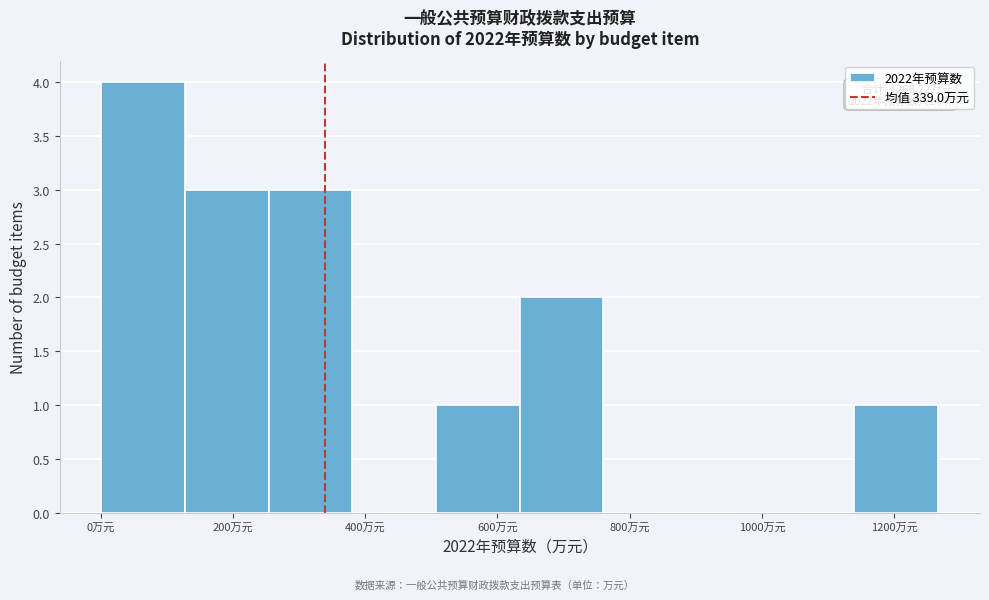

Over which range of the x-axis is the bar tallest?

0 to 120